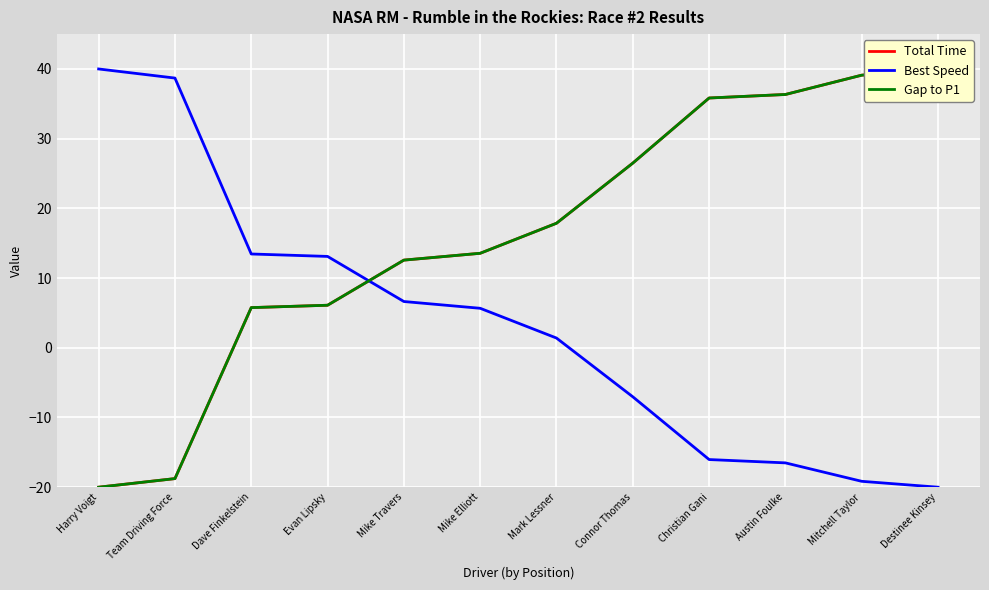

What is the difference between the maximum and minimum values in the Best Speed series?

60.0